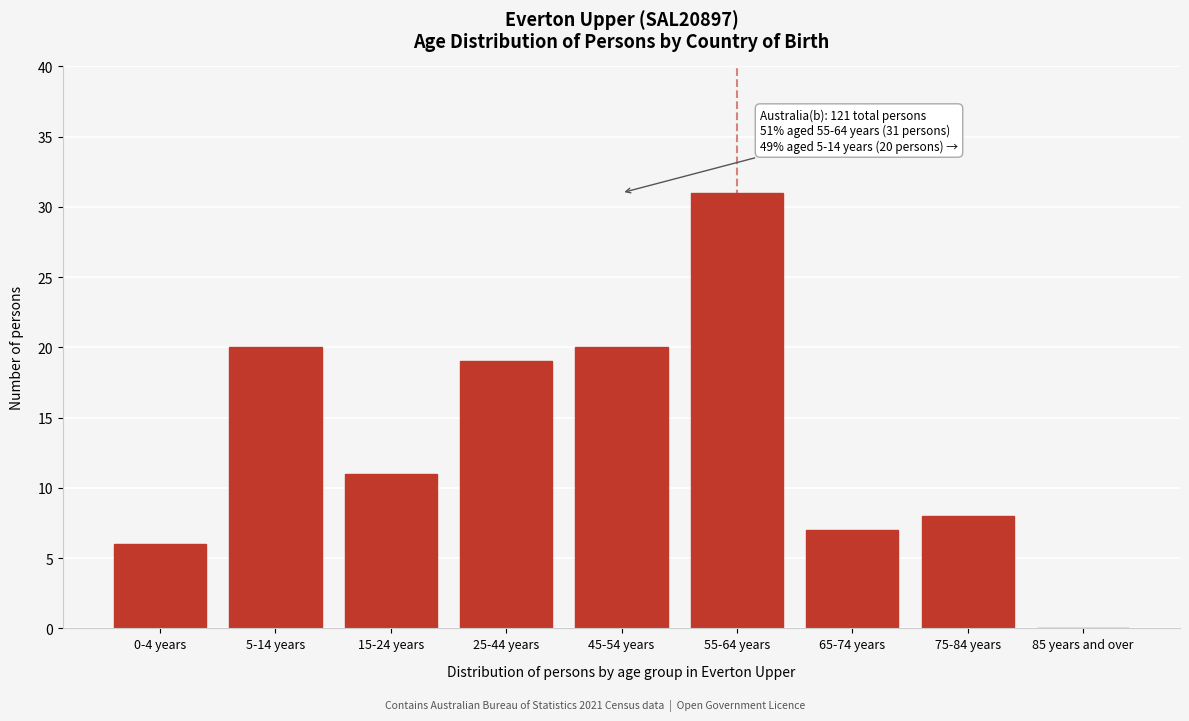

Reading left to right, what are all the values shown in this chart?

0-4 years=6	5-14 years=20	15-24 years=11	25-44 years=19	45-54 years=20	55-64 years=31	65-74 years=7	75-84 years=8	85 years and over=0